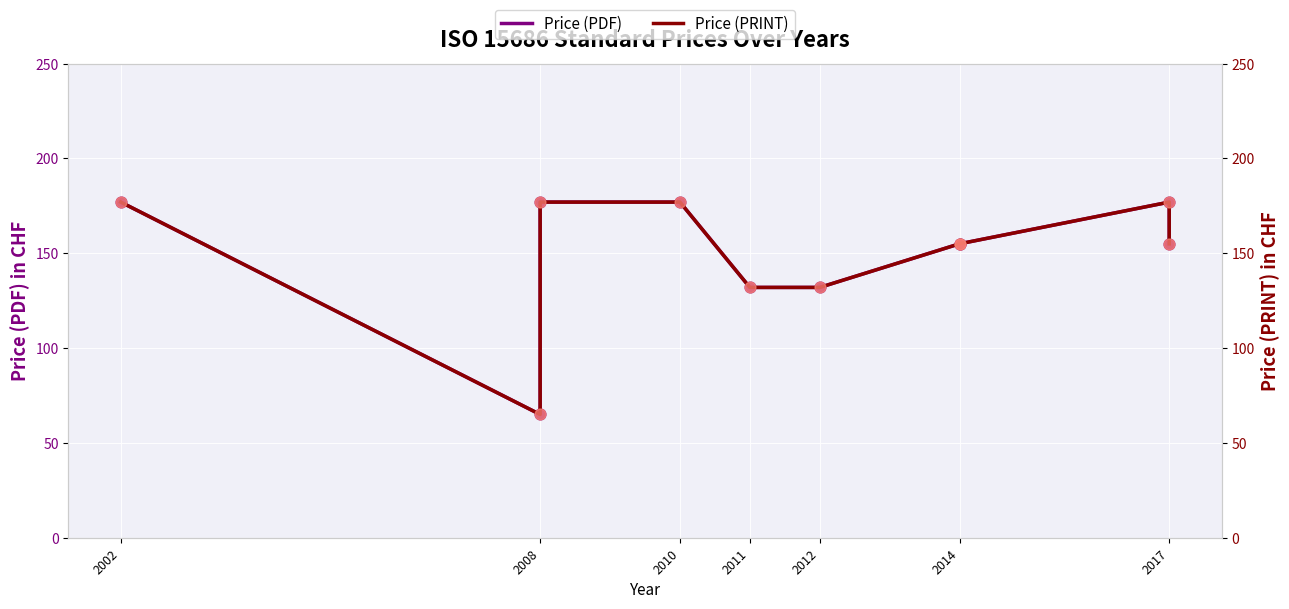

At which category is the sum across all series the highest?

2002